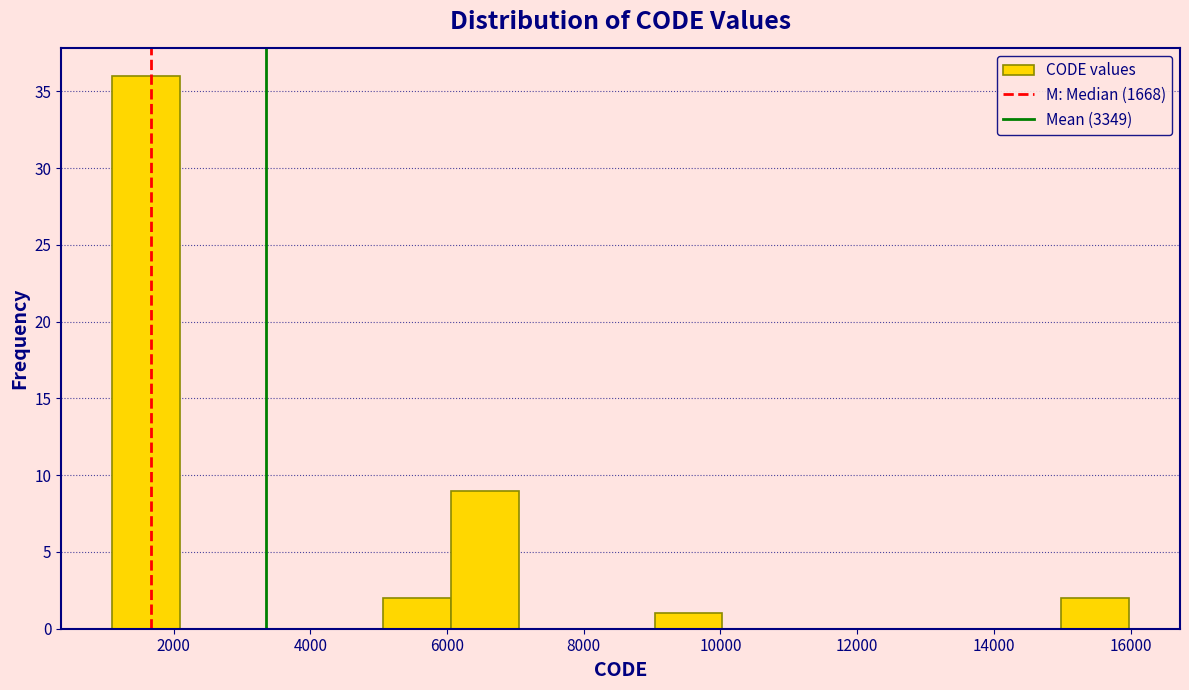

How tall is the bar that spans 1200 to 2000 on the x-axis? Neither the bar edges nor the heights are printed on the chart, so give them approximately, as read against the axes.

36